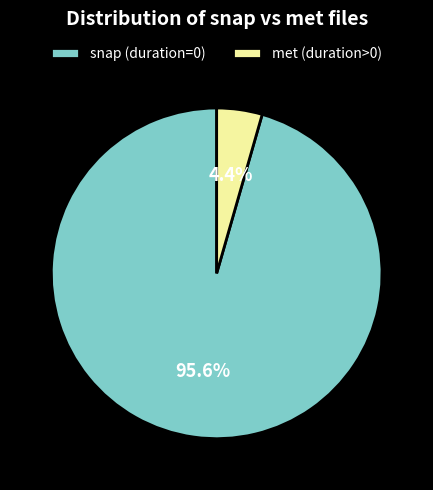

What is the total percentage of snap (duration=0) and met (duration>0)?

100.0%